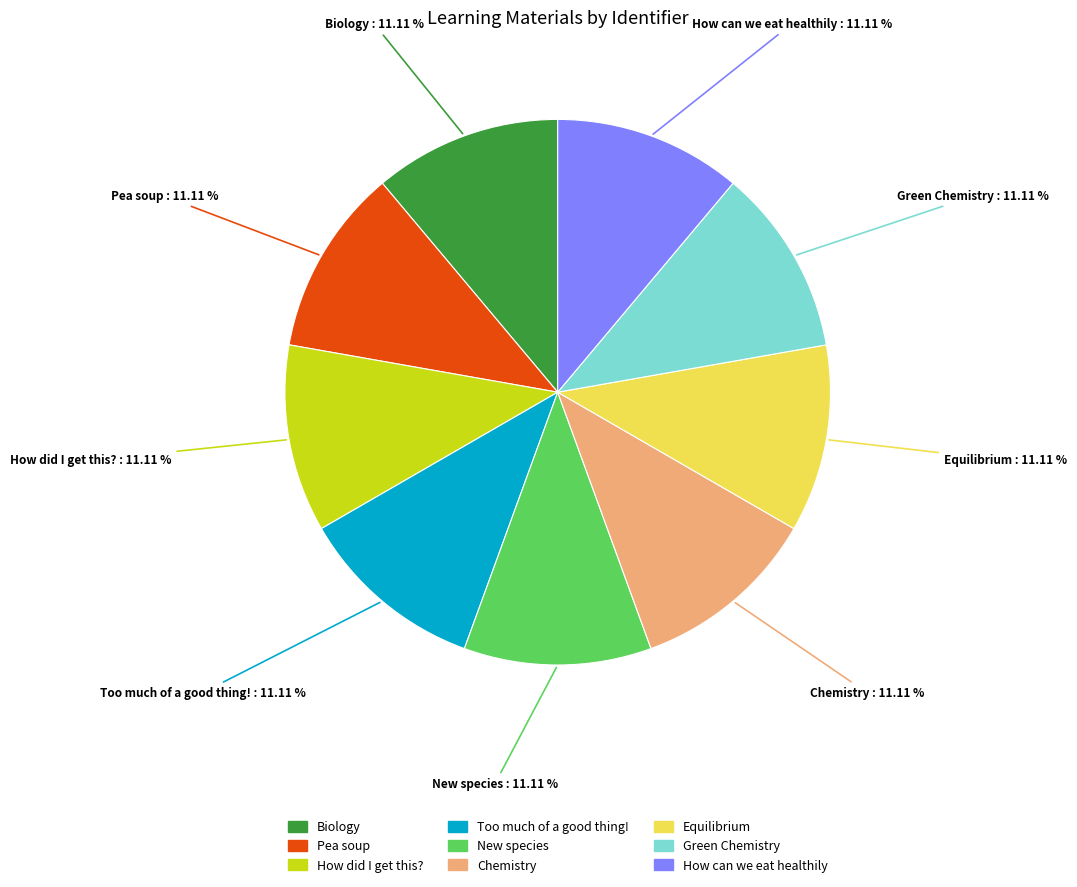

Does any single category account for the majority?

No